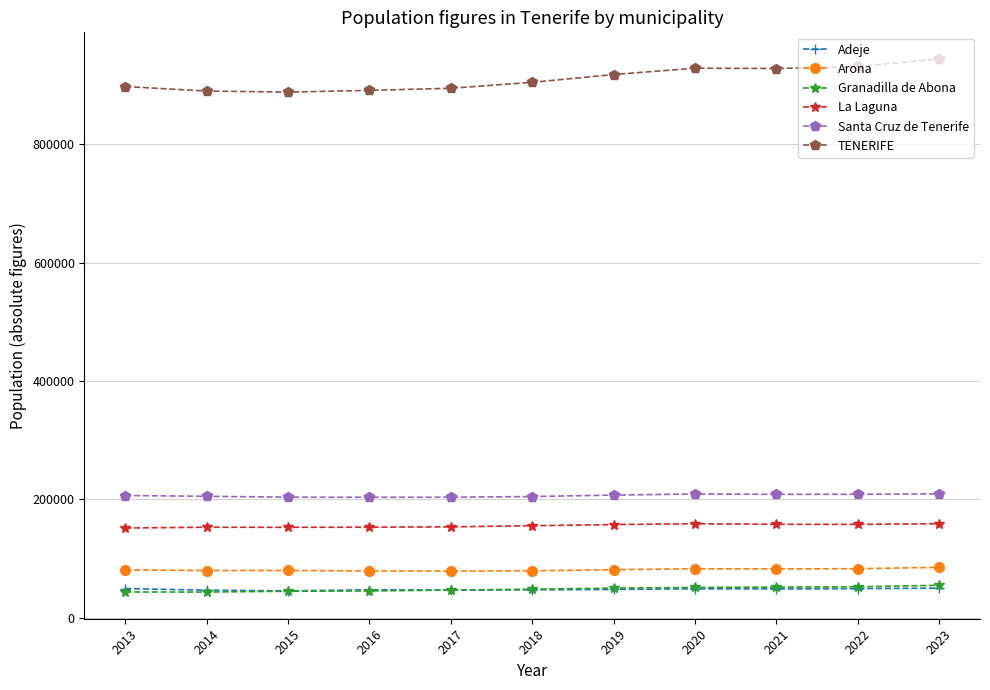

Count the number of data series in this chart.

6